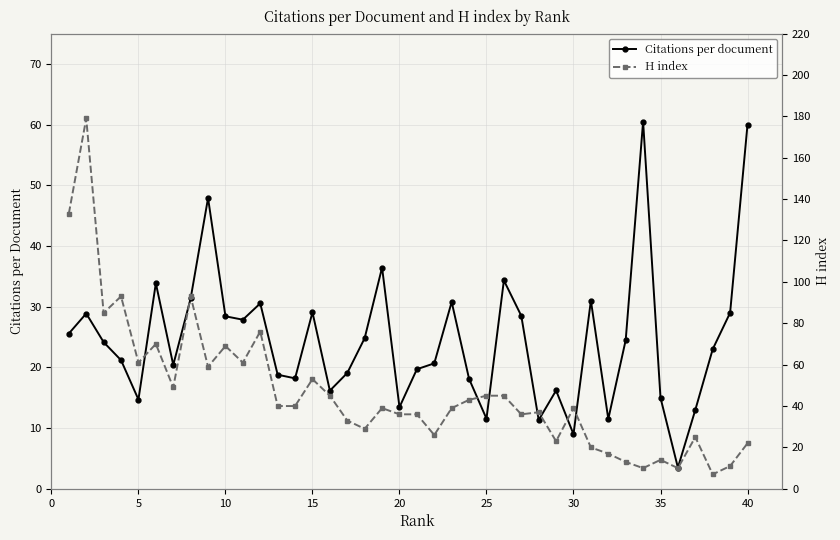

List the labels in order of Citations per document value, largest first.

33, 39, 35, 18, 25, 20, 30, 30, 22, 11, 14, 38, 0, 26, 40, 45, −5, 17, 32, 5, 37, 10, 21, 25, 20, 16, 12, 13, 23, 28, 15, 34, 15, 19, 36, 24, 31, 27, 29, 35